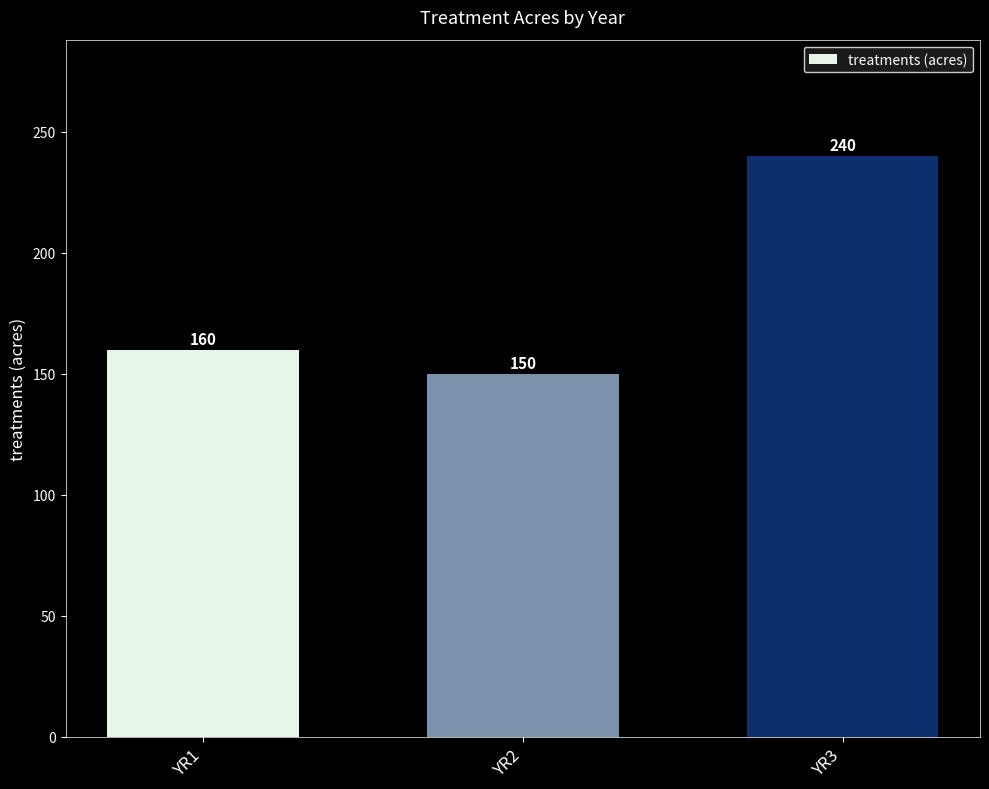

What is the average value?

183